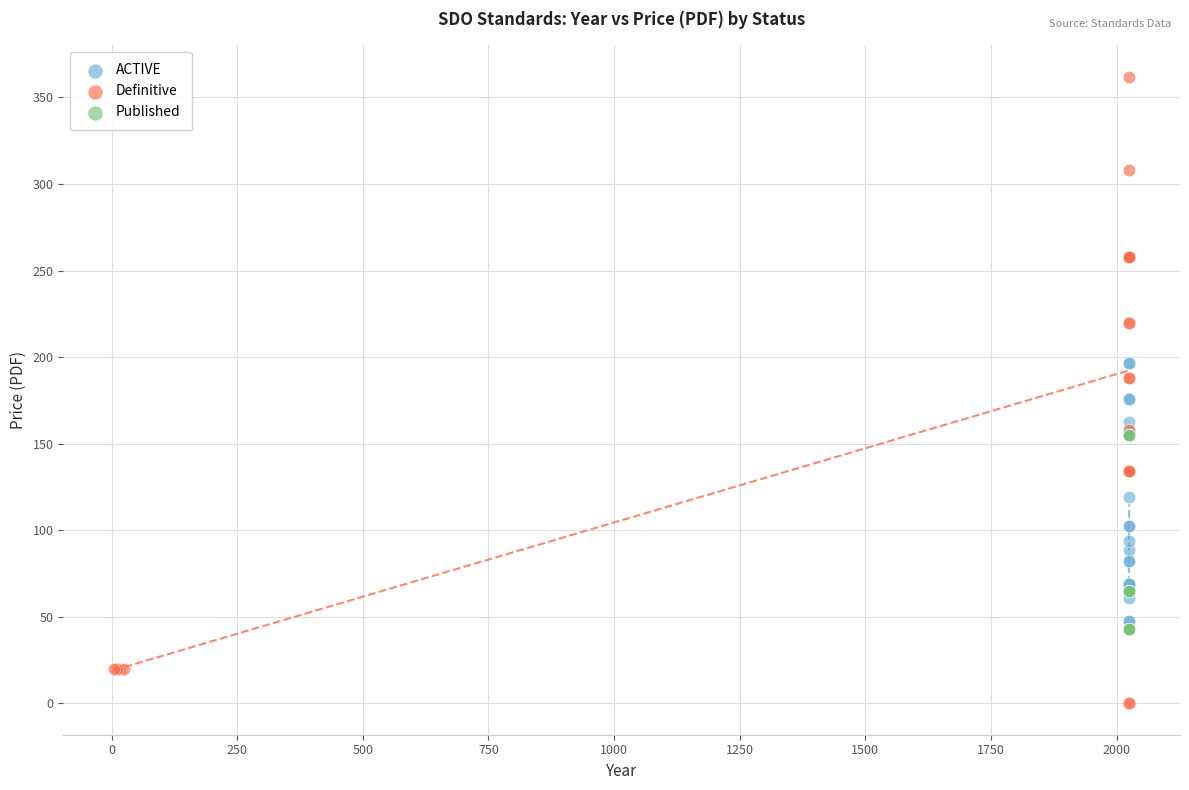

What are all the series names shown in the legend?

ACTIVE, Definitive, Published